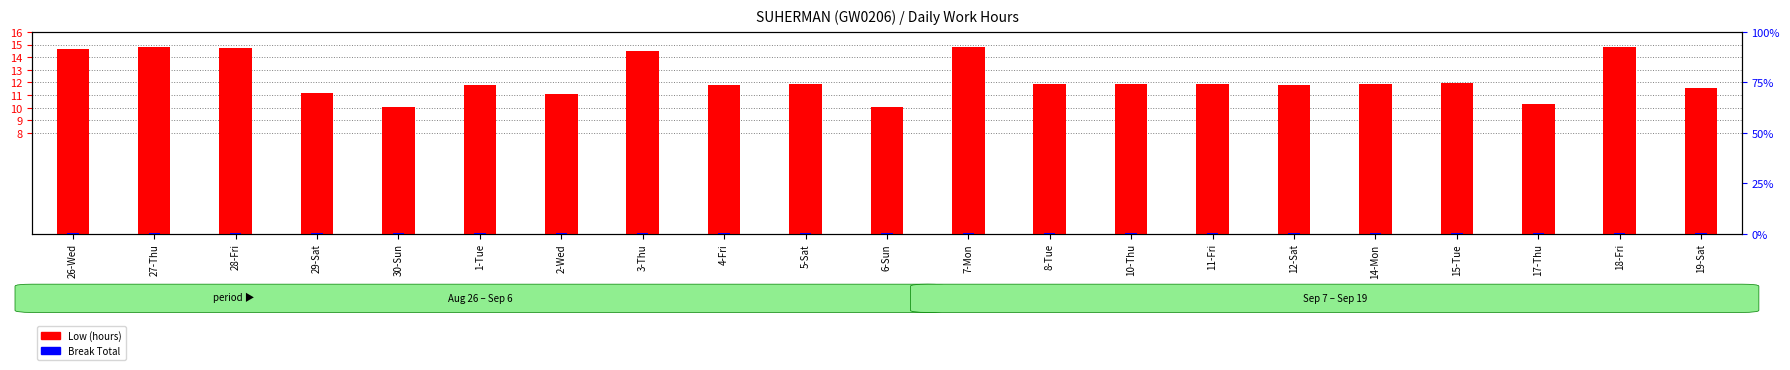

At which category does the chart reach its peak across all series?

27-Thu